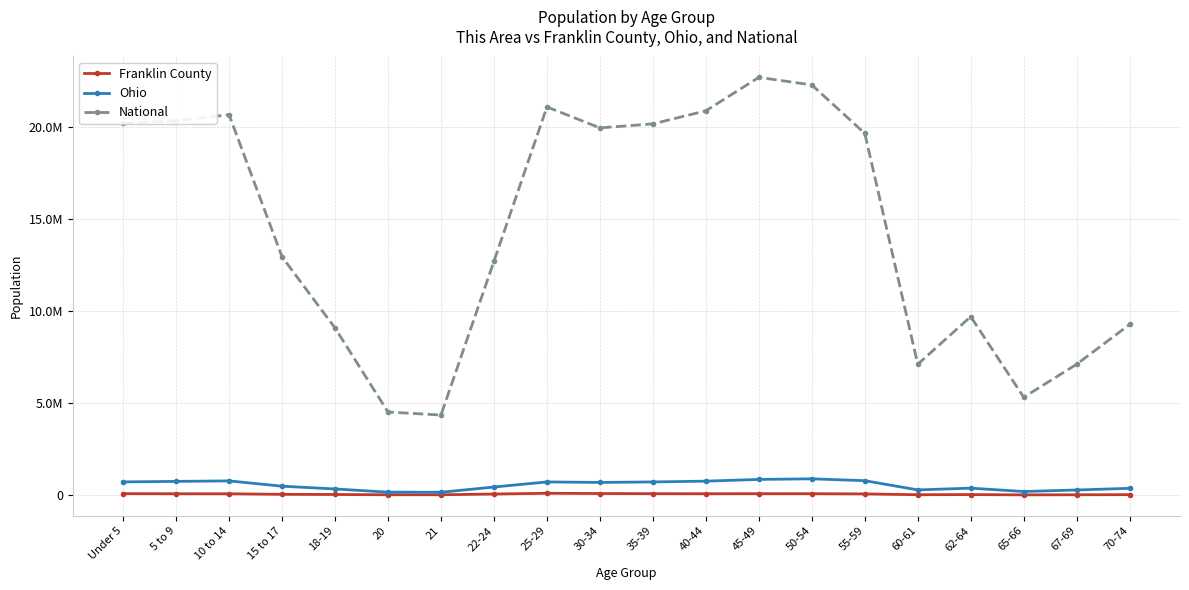

What is the value of the Ohio point at the 16th from the left?

284403